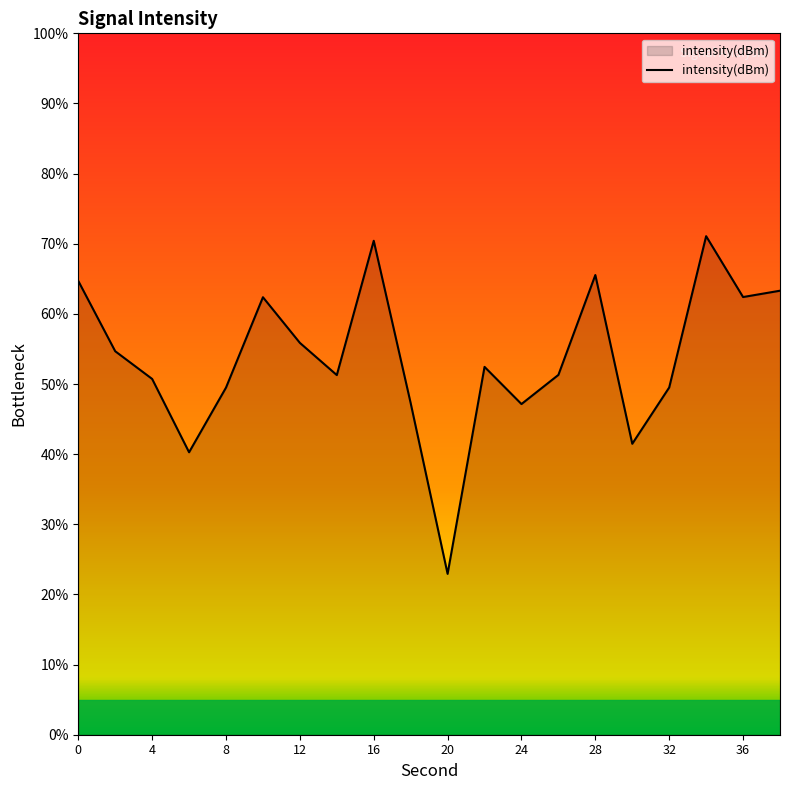

What is the difference between the maximum and minimum values?

48.1